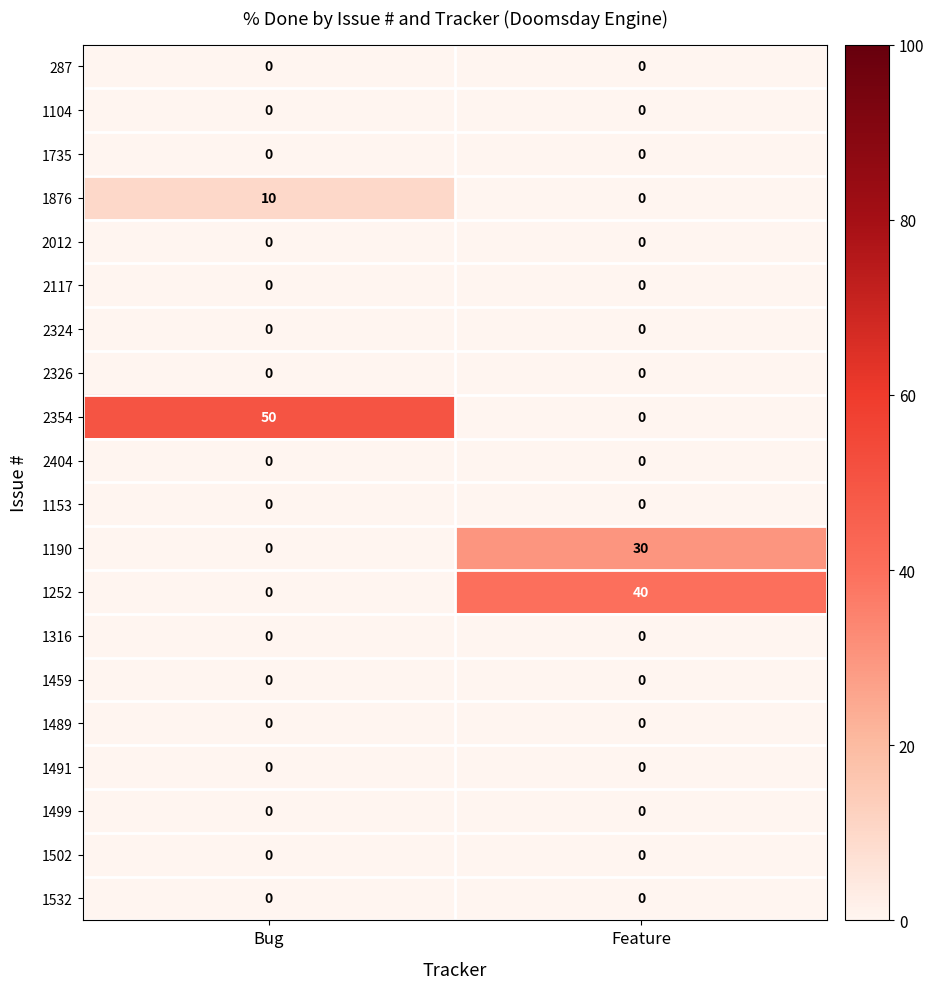

True or false: 2404 has a value of 0 at Feature.

True